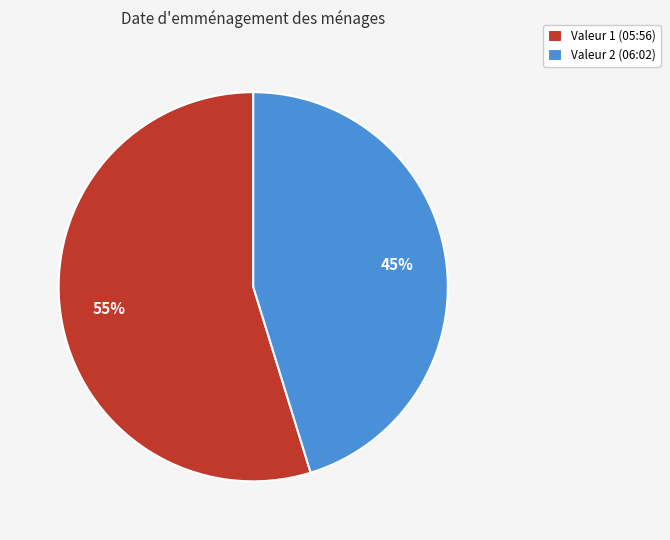

The Valeur 2 (06:02) slice represents 45% of the pie. True or false?

True